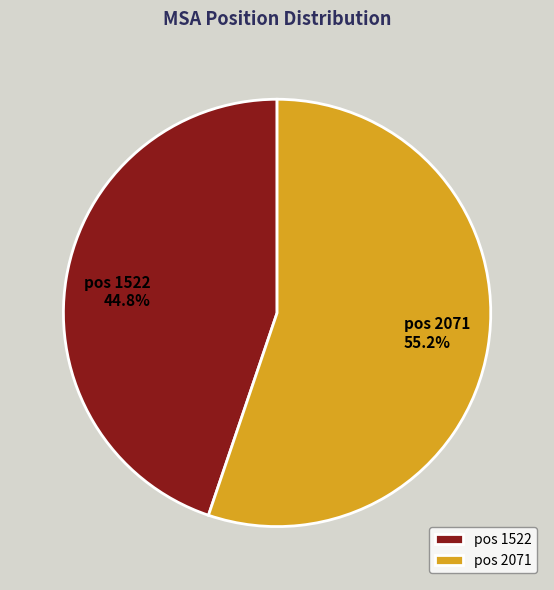

Does pos 1522 represent more than half of the total?

No